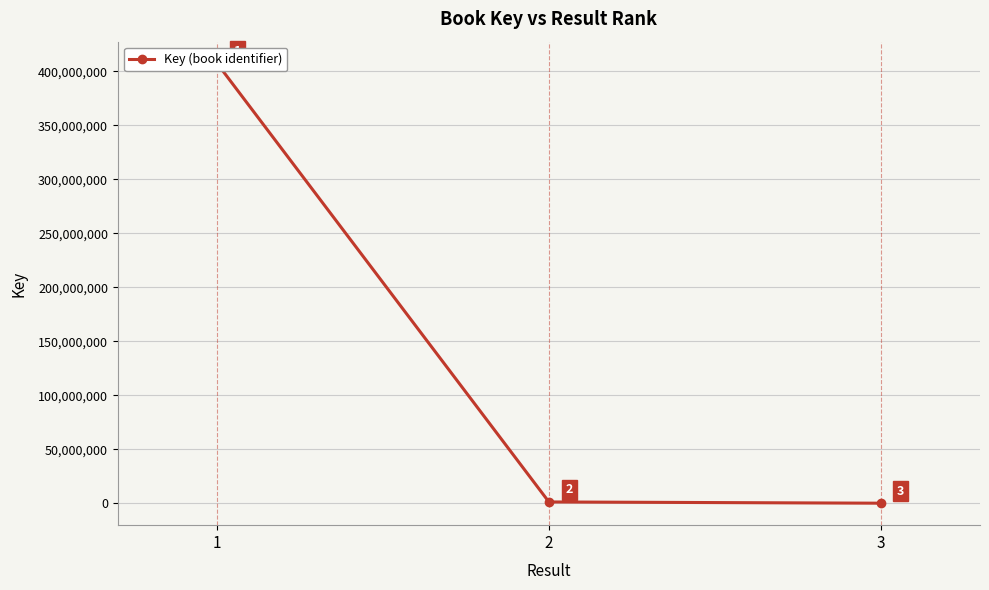

Where does the data first go above 1306923?

1